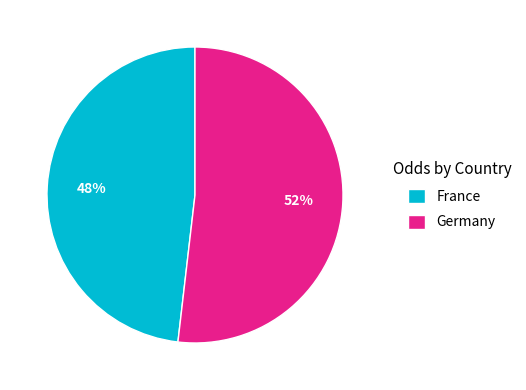

What is the ratio of the value at France to the value at Germany?

0.9